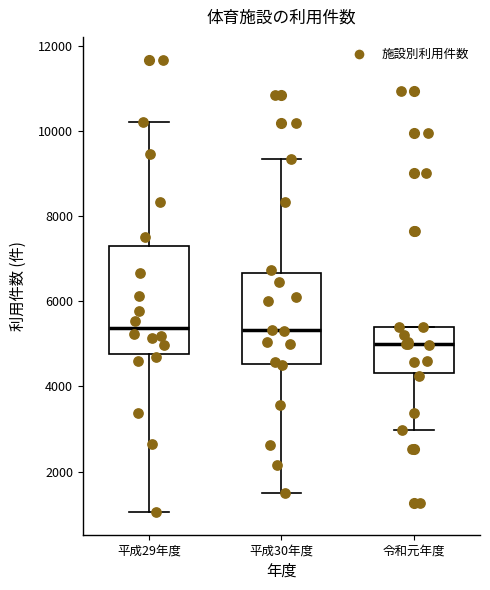

Where does the median line of the box for 令和元年度 sit on the y-axis? The values are not printed on the chart, so give them approximately, as read against the axis.

5000